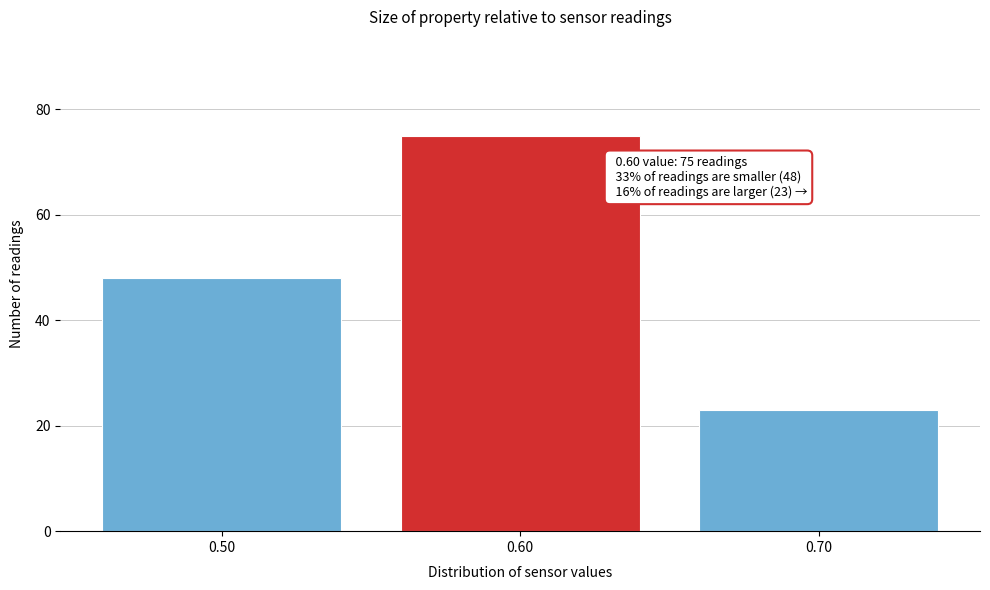

Which range on the x-axis has the tallest bar?

0.55 to 0.65